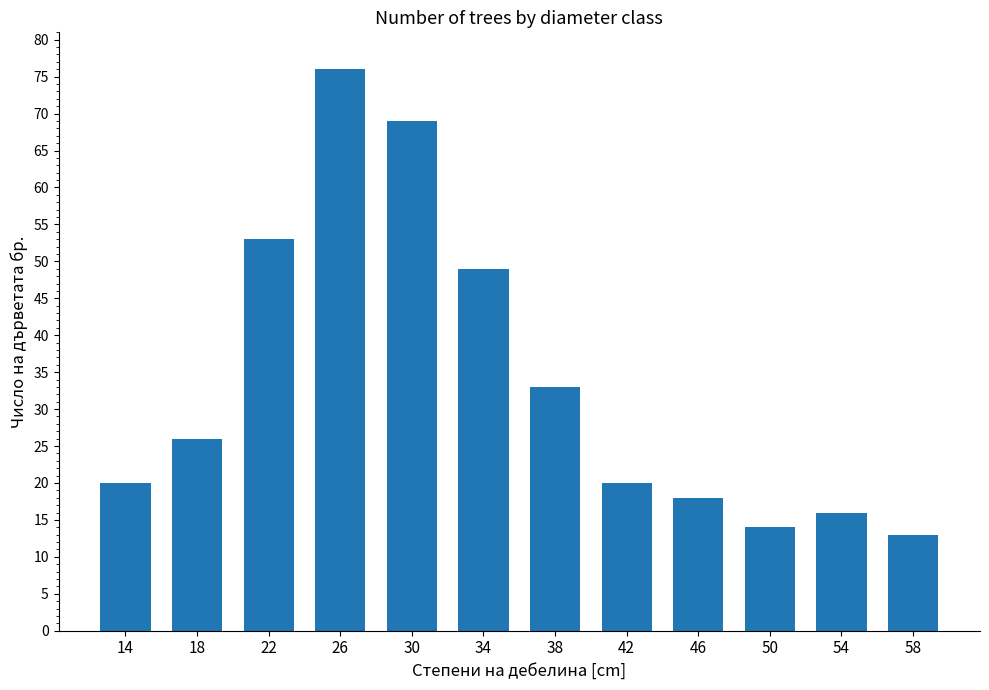

The value at 46 is 12. True or false?

False